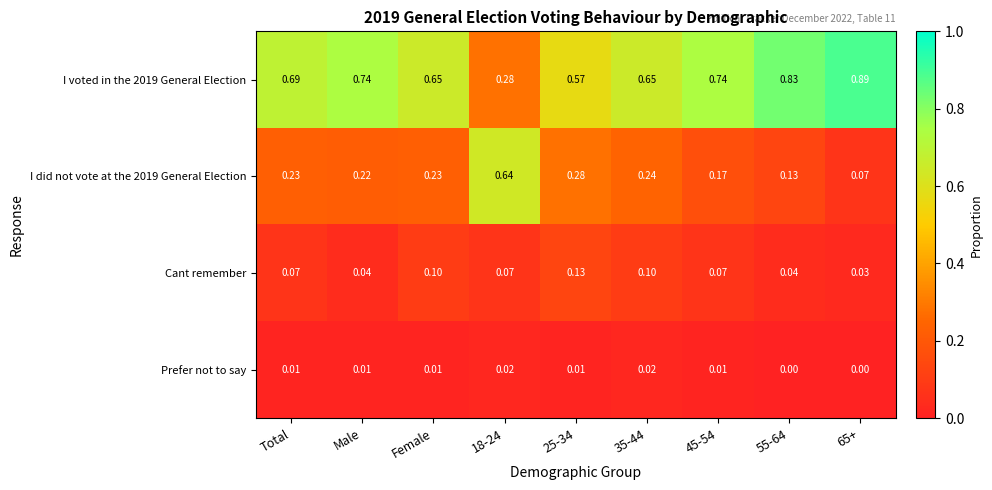

Is the value of Cant remember at Male greater than the value of I voted in the 2019 General Election at 35-44?

No